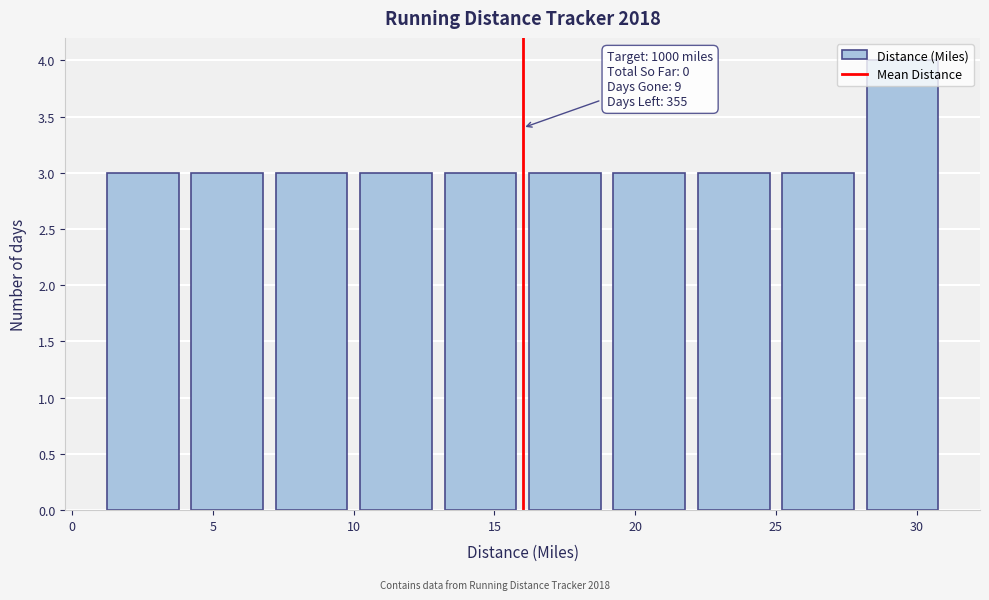

Over which range of the x-axis is the bar tallest?

28 to 31